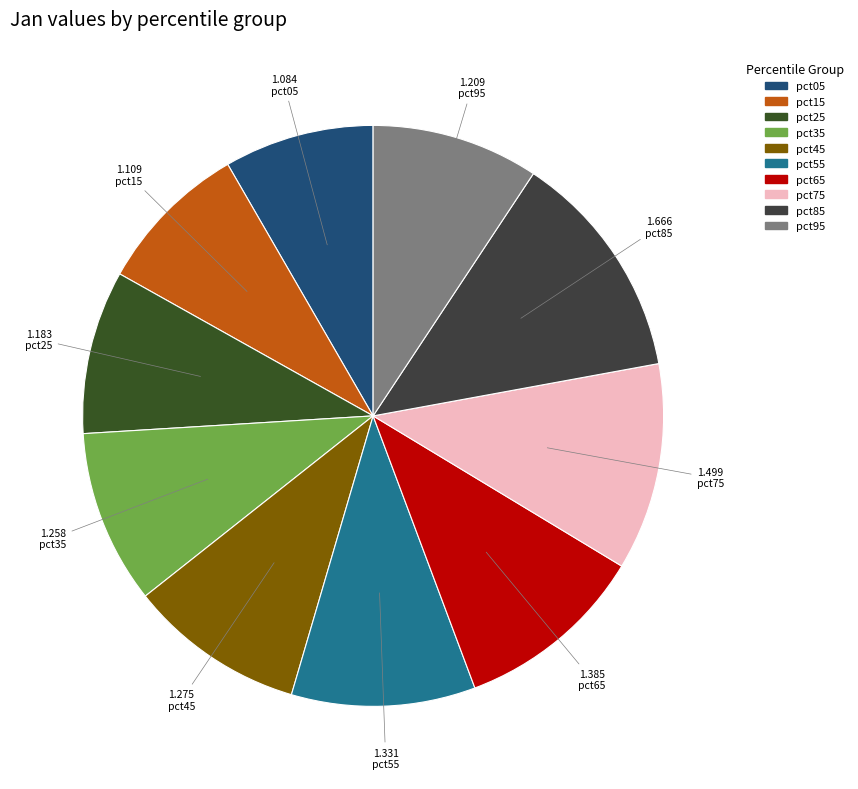

The pct05 slice represents 8% of the pie. True or false?

True